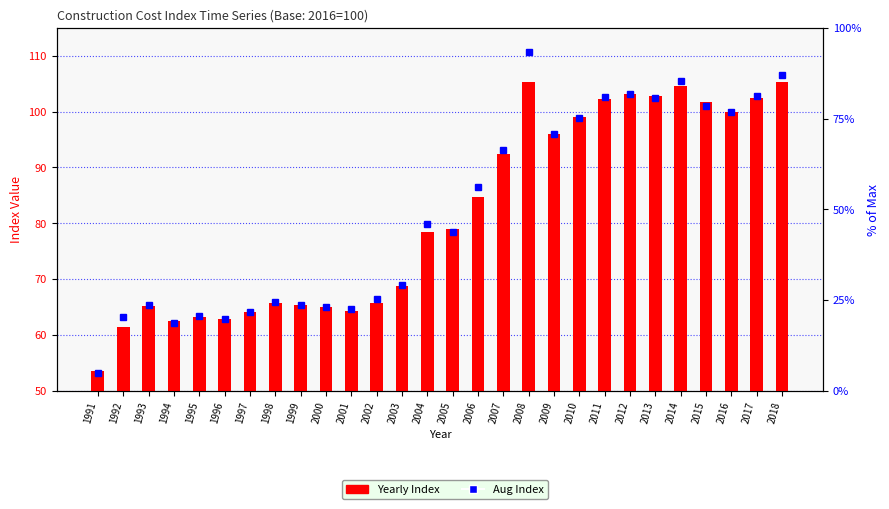

What is the spread (max minus min) of values at 2014?

0.9